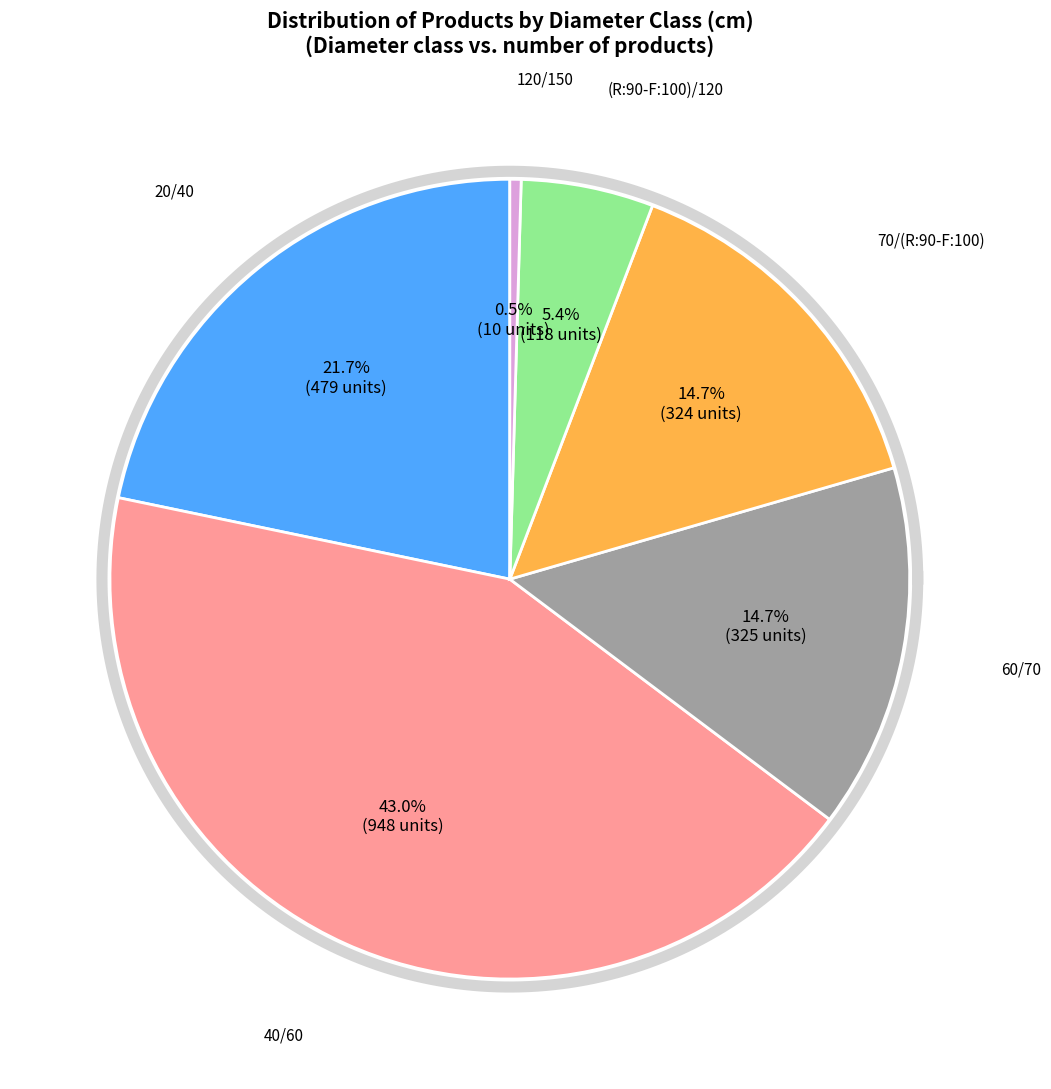

What percentage is the 20/40 slice, to the nearest percent?

22%